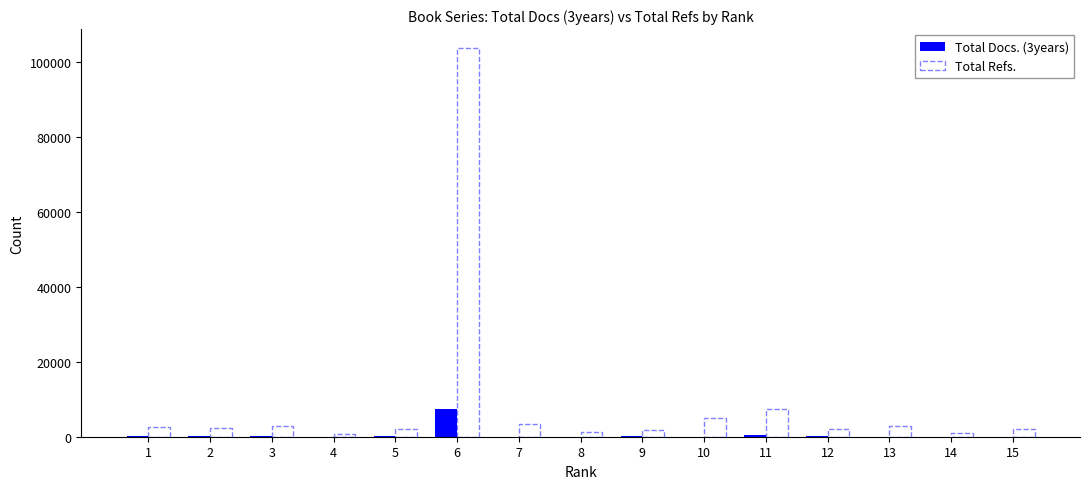

Are the bars horizontal?

No